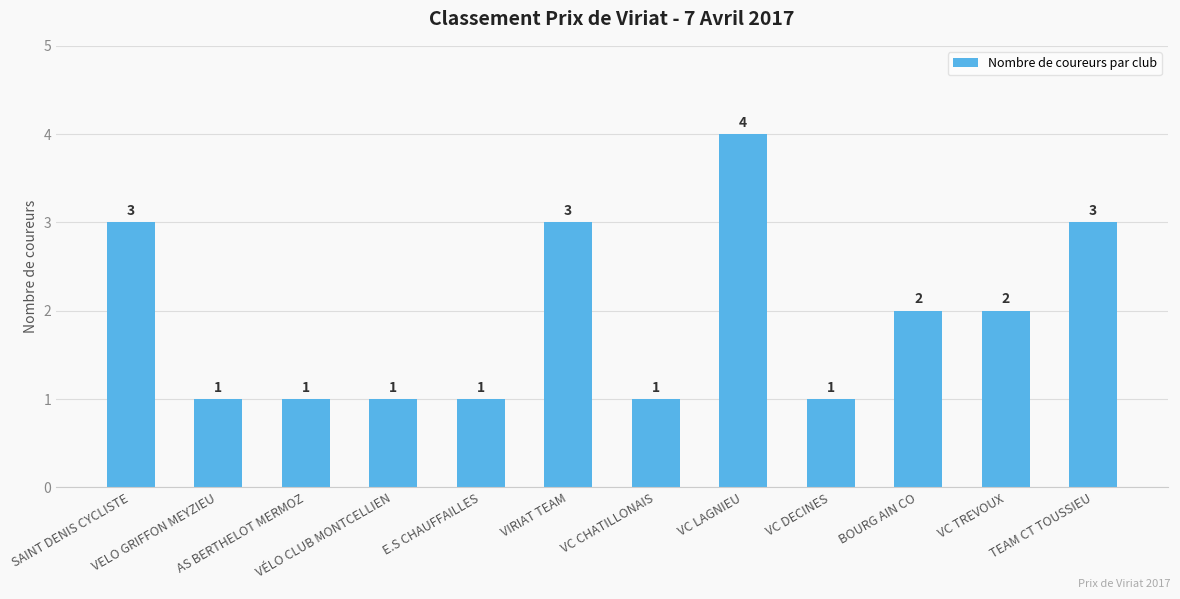

How many values are between 1 and 3?

11